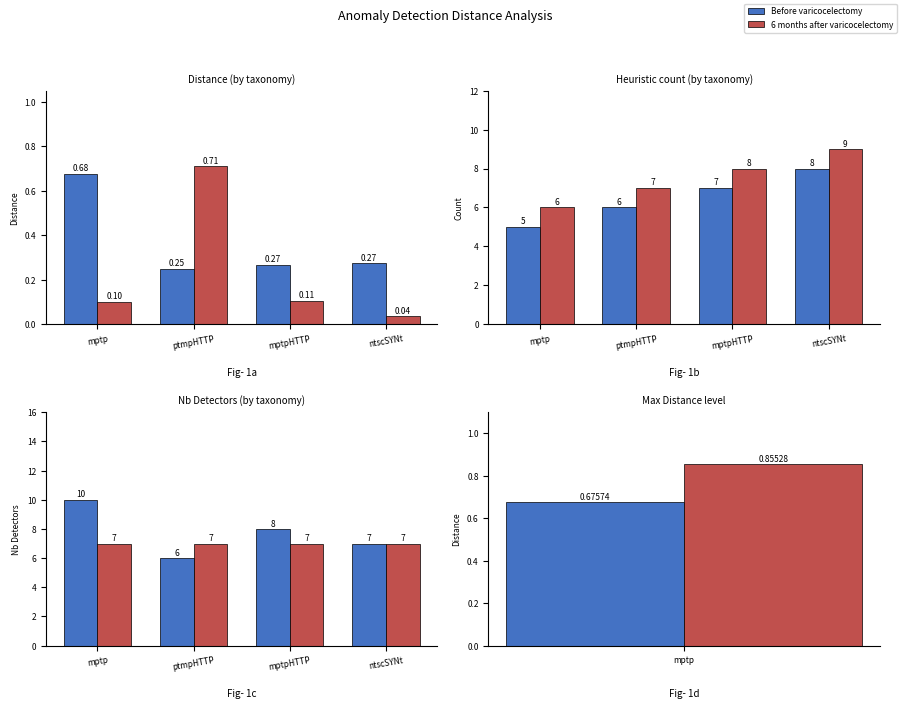

How many data points does each series have?

4